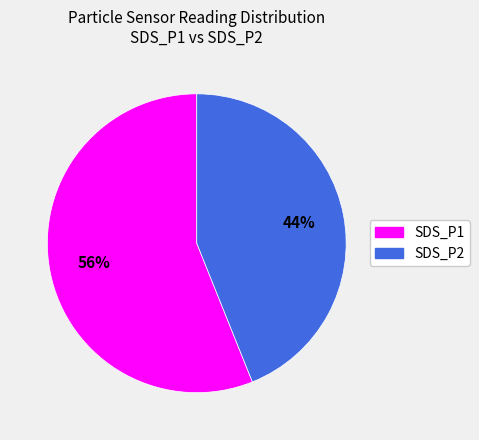

Does any single category account for the majority?

Yes